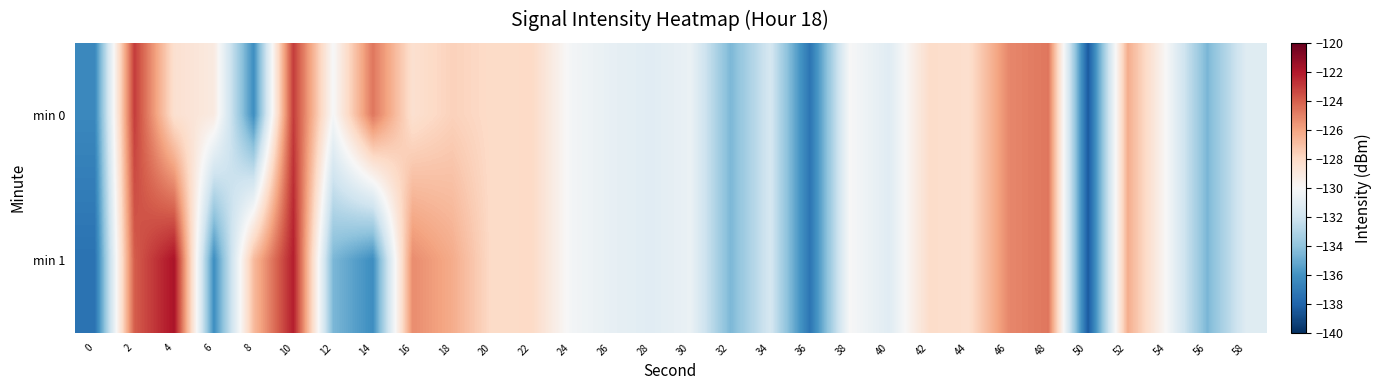

How many data points does each series have?

30